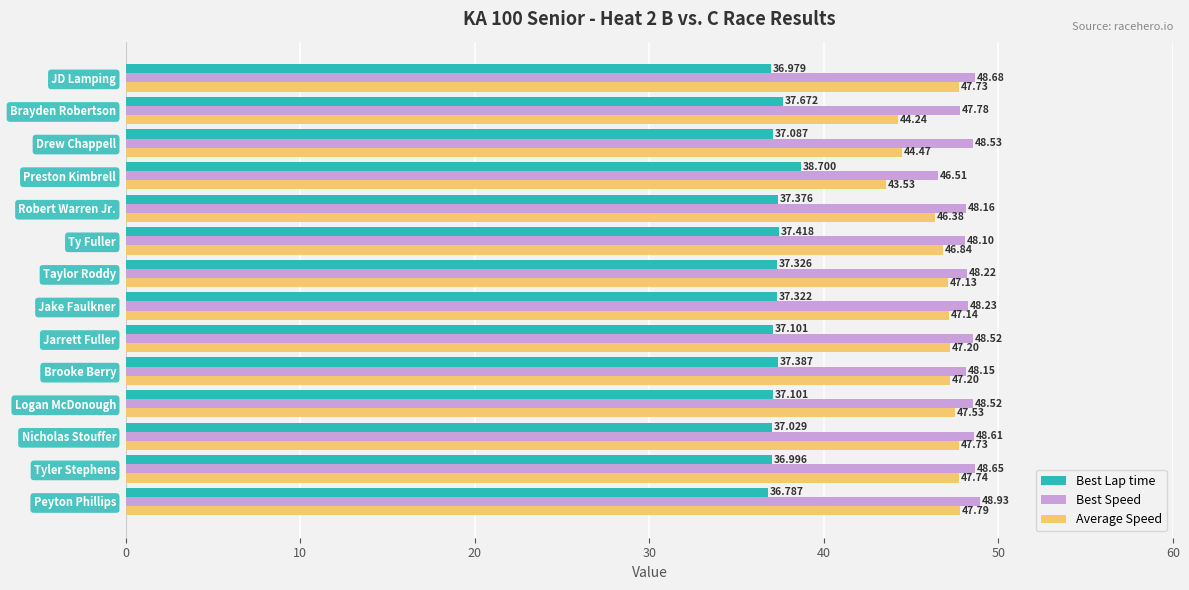

Rank the series by their maximum value, from lowest to highest.

Best Lap time, Average Speed, Best Speed